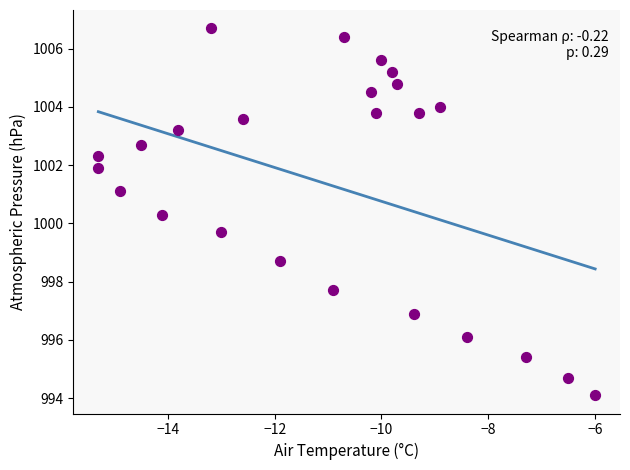

What is the range of X values (max minus min)?

9.3